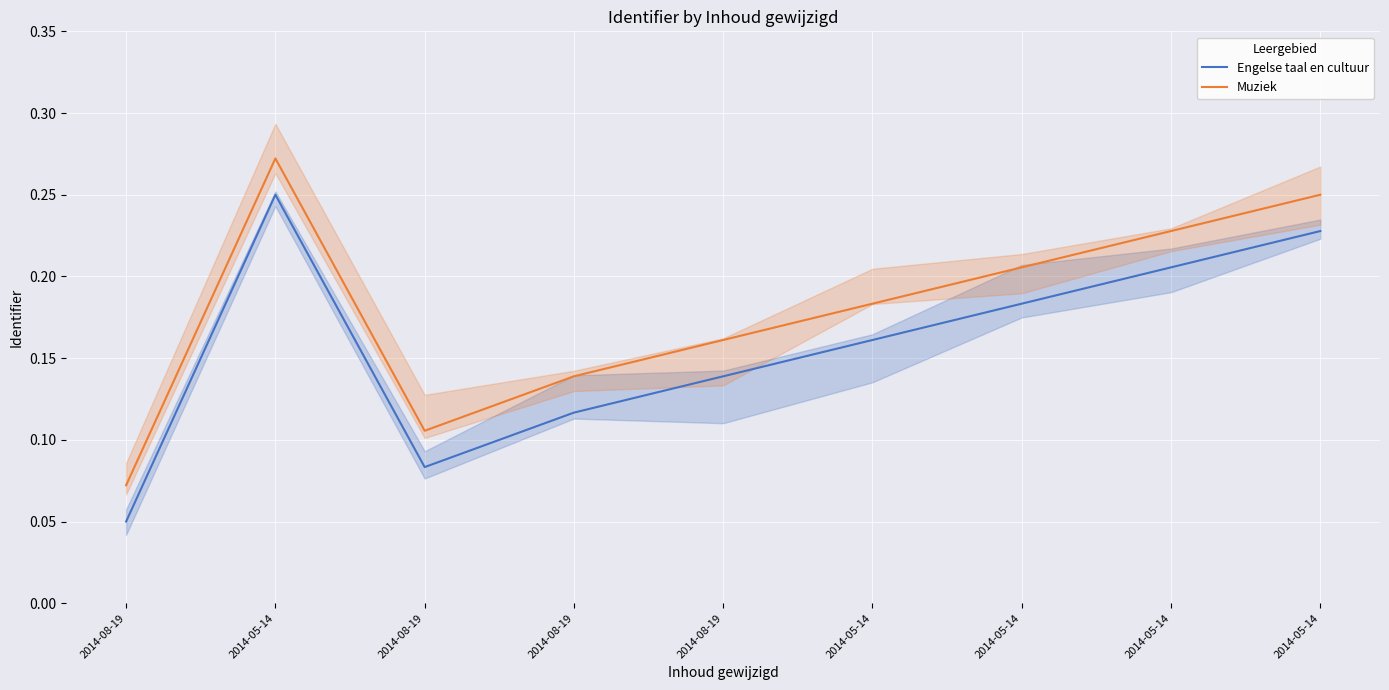

At which label does Engelse taal en cultuur reach its peak?

2014-05-14